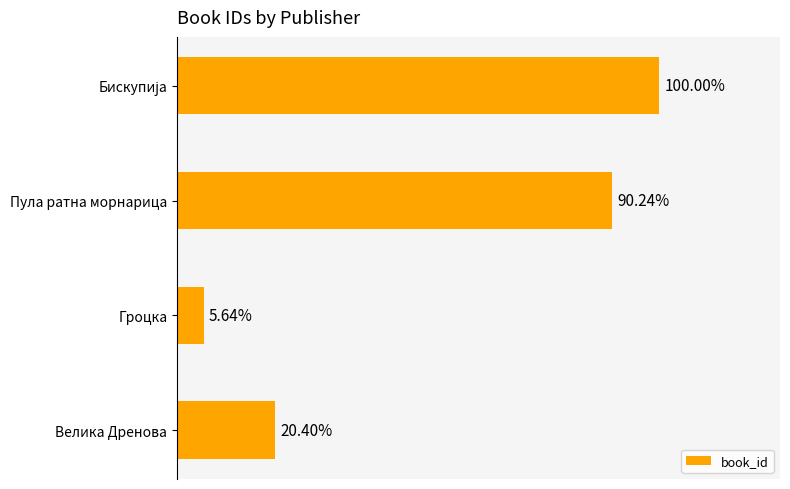

Does the chart contain any negative values?

No